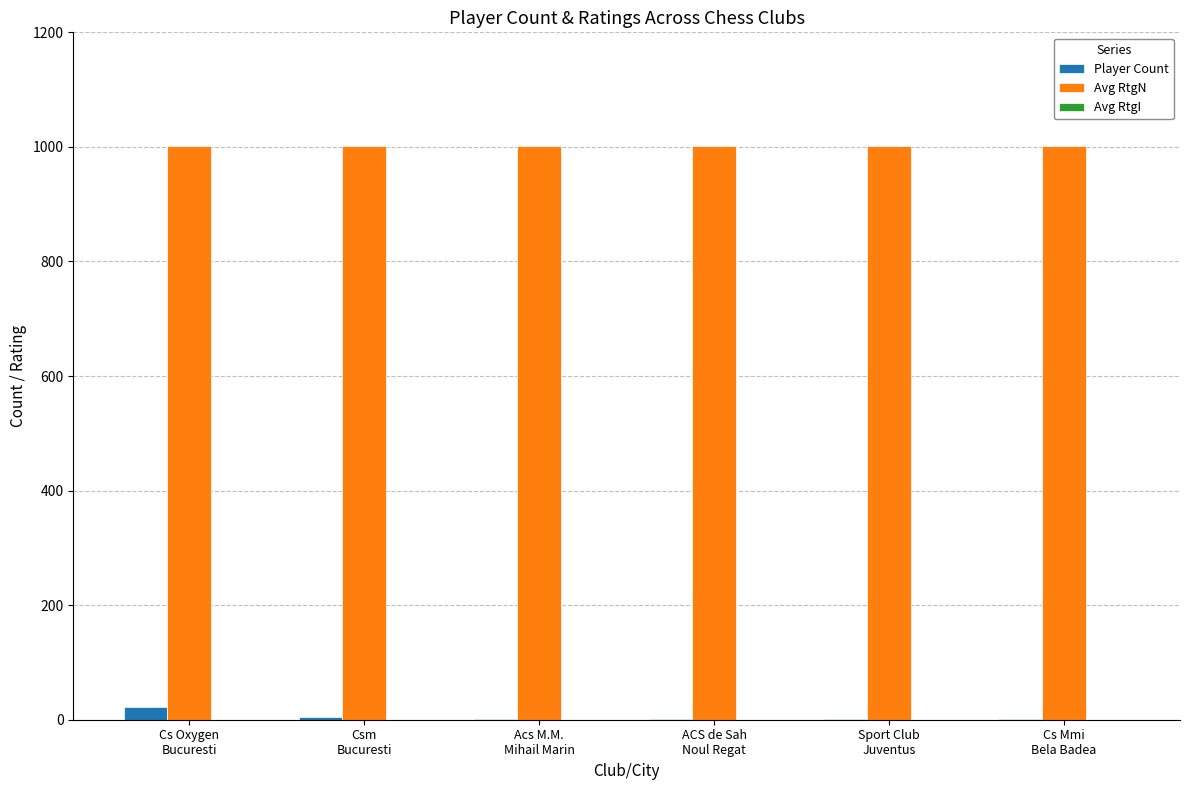

Which series has the largest total across all categories?

Avg RtgN